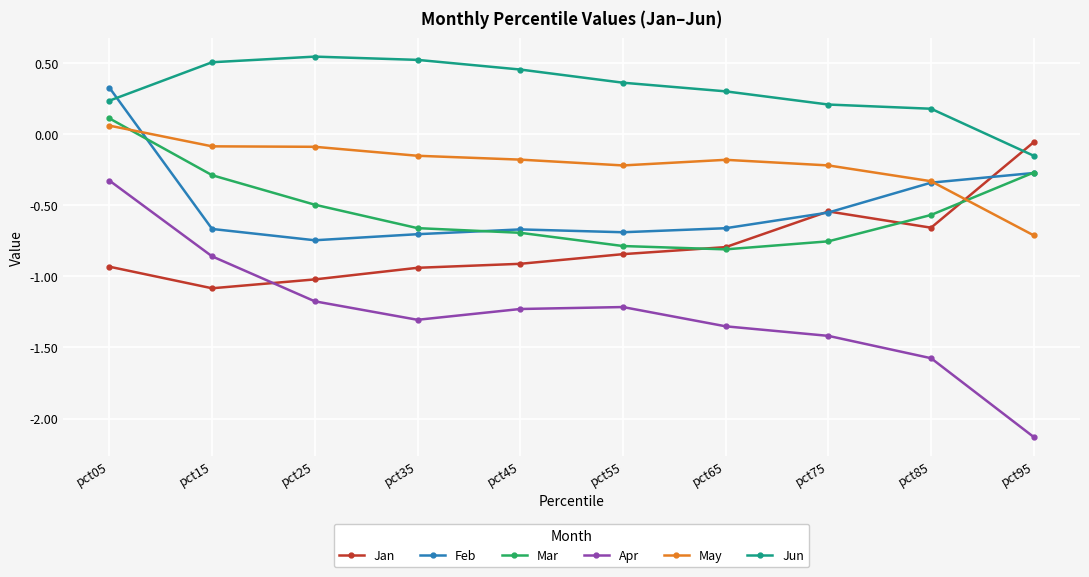

What is the difference between the second highest and minimum values in the Apr series?

1.3